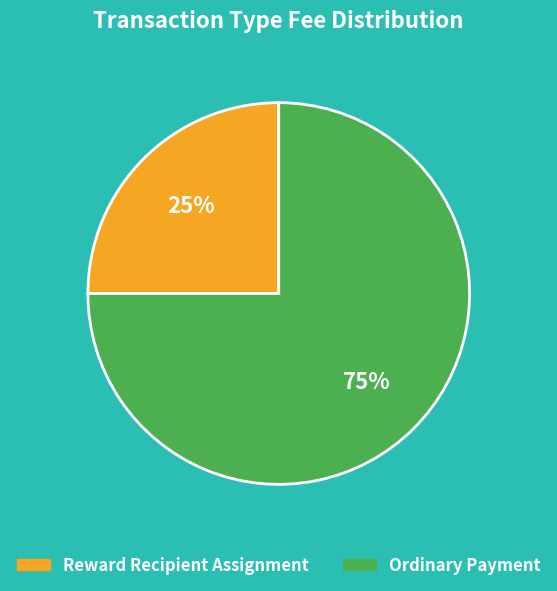

Combined, do Reward Recipient Assignment and Ordinary Payment account for over 50%?

Yes